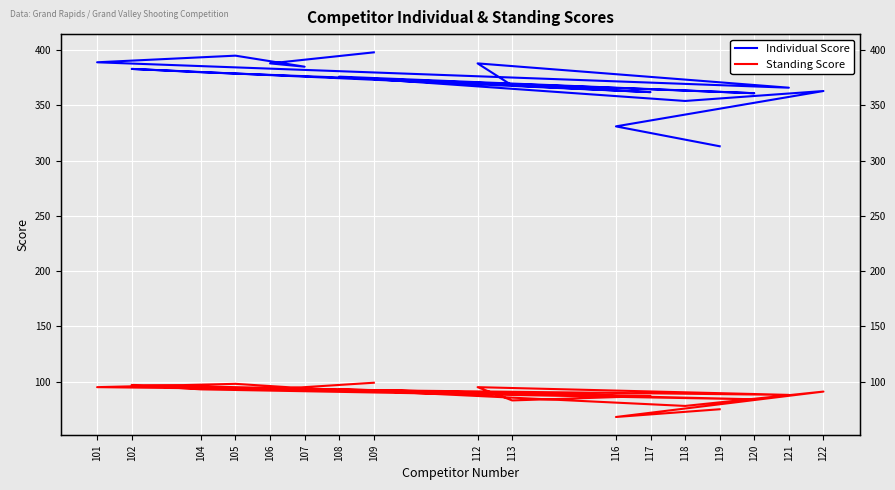

True or false: Standing Score has more than 0 interior local peaks.

True